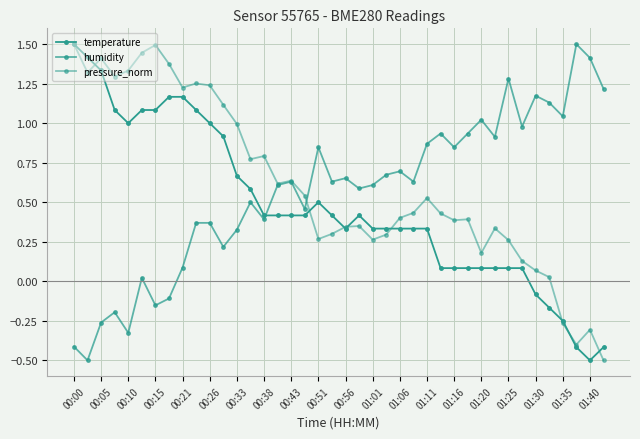

How many data points does each series have?

40